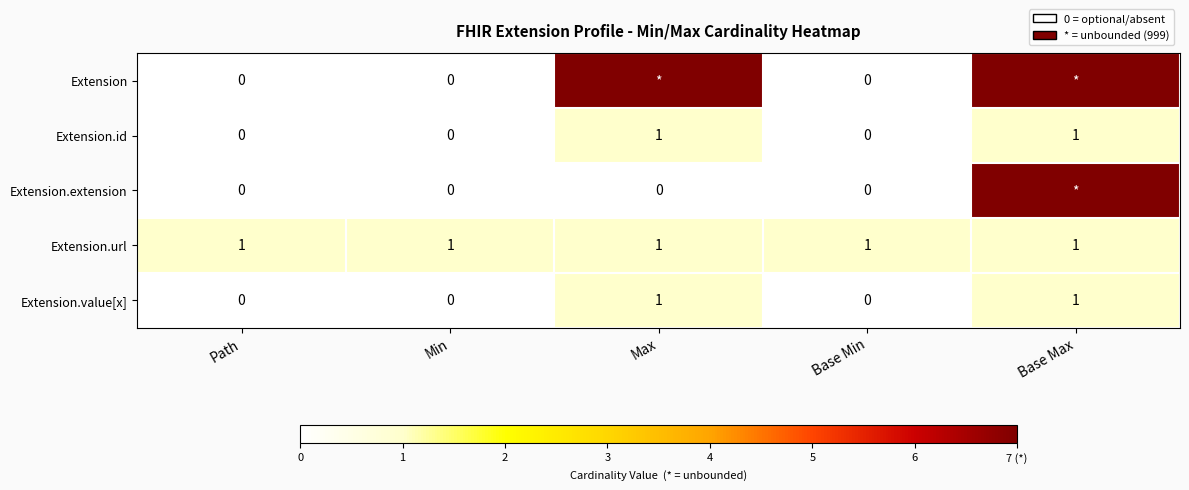

How many Extension.value[x] values are between 0 and 1?

5